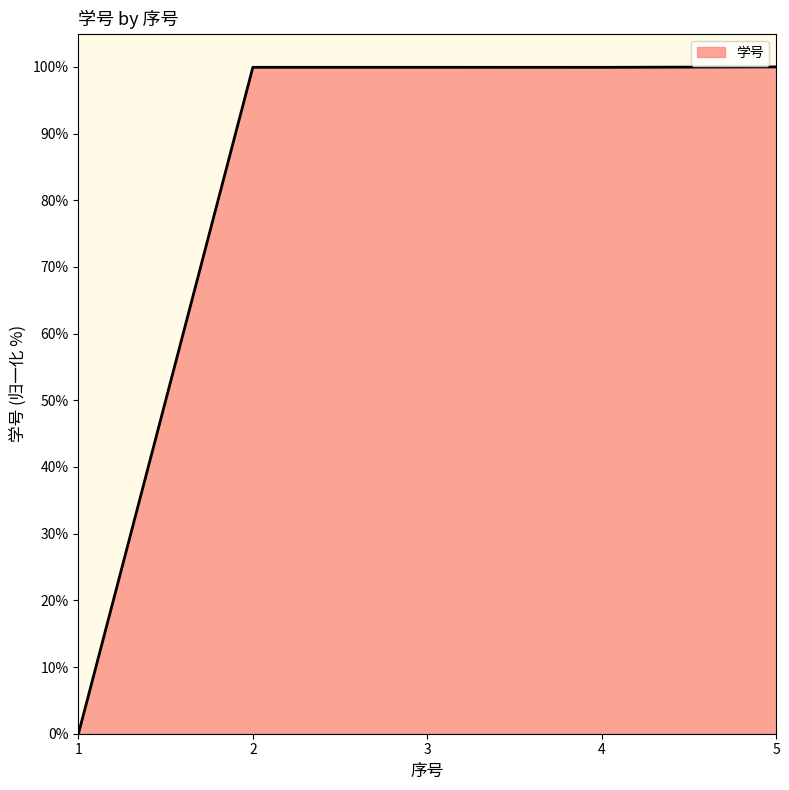

True or false: the data has more than 0 interior local peaks.

True